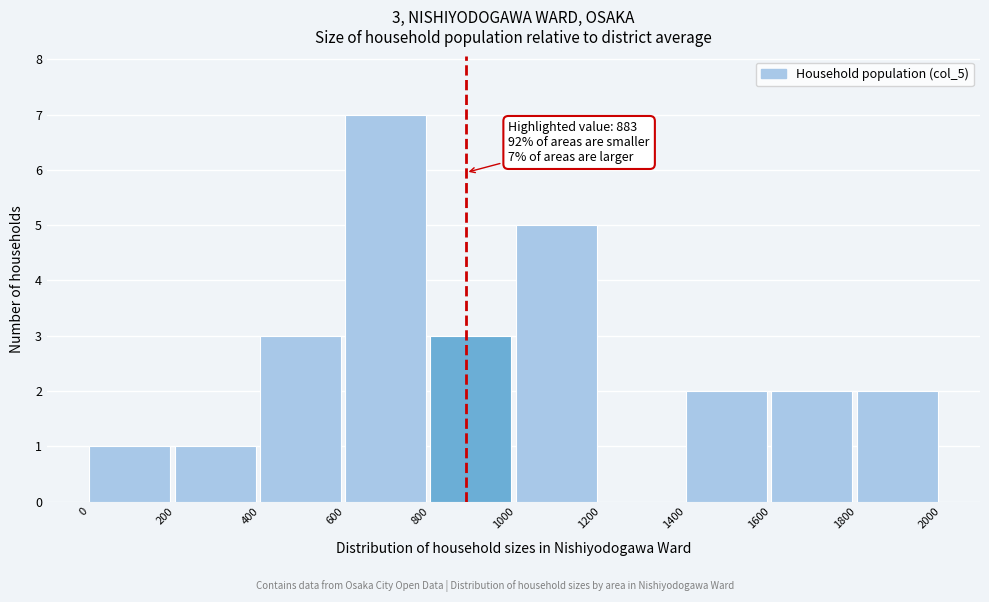

Which range on the x-axis has the tallest bar?

600 to 800